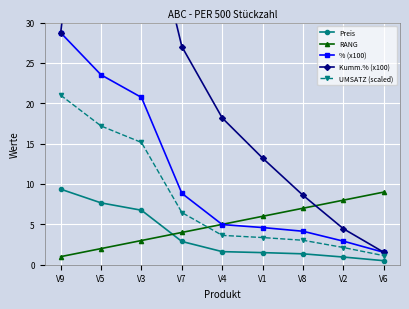

What are all the series names shown in the legend?

Preis, RANG, % (x100), Kumm.% (x100), UMSATZ (scaled)